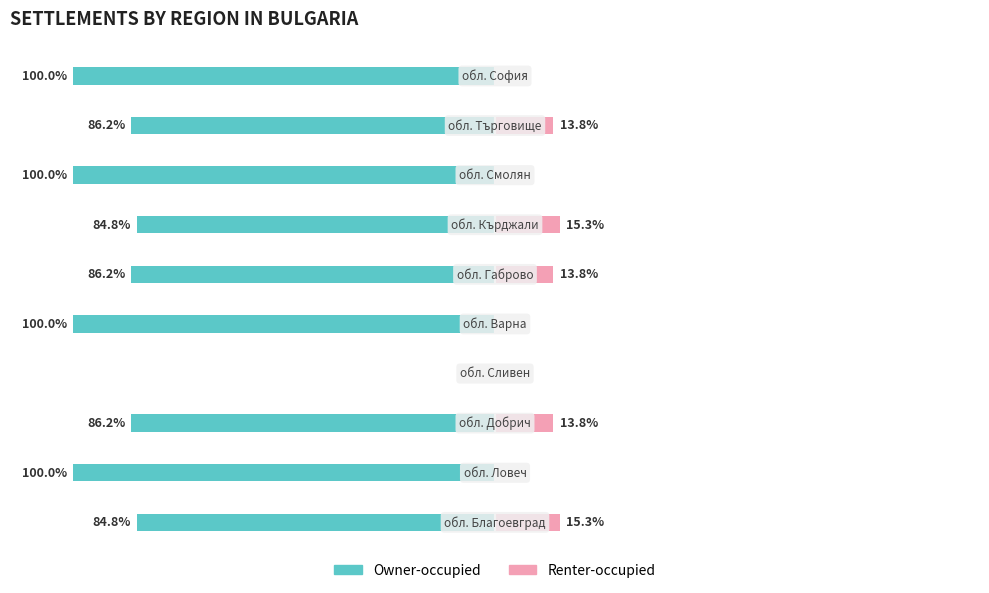

Between −50 and 8, which series saw the biggest shift?

Owner-occupied